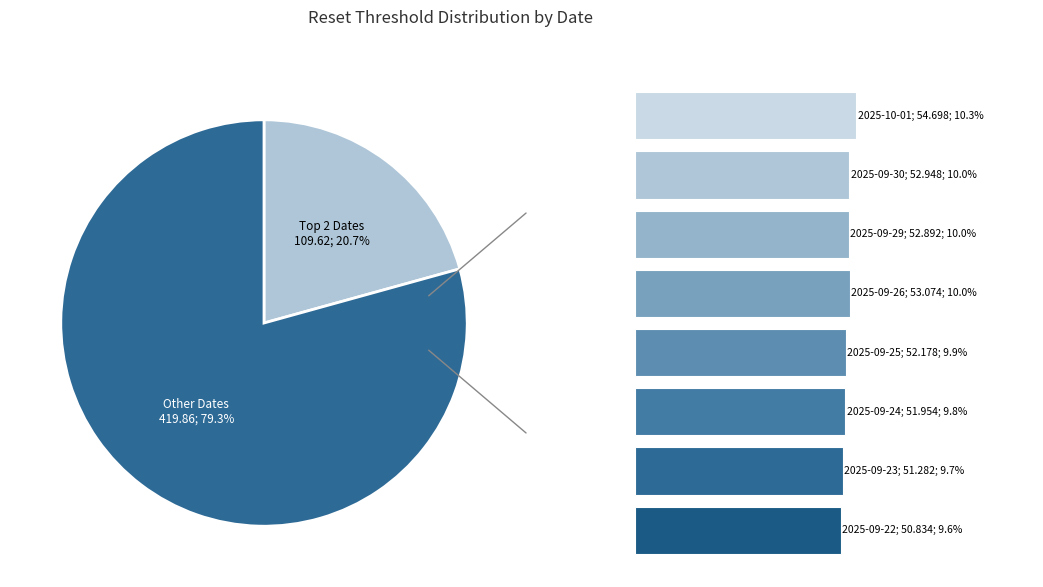

Rank the categories by value from lowest to highest.

2025-09-22, 2025-09-23, 2025-09-24, 2025-09-25, 2025-09-29, 2025-09-30, 2025-09-26, 2025-10-02, 2025-10-01, 2025-10-03